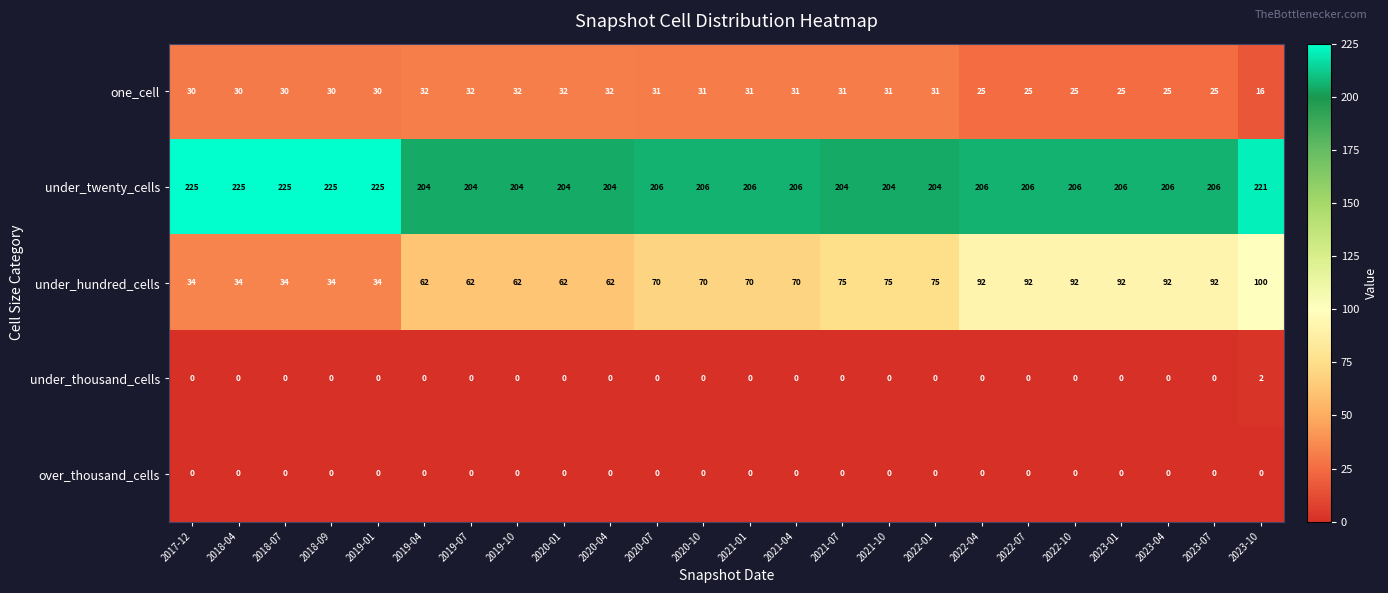

What is the maximum value for one_cell?

32